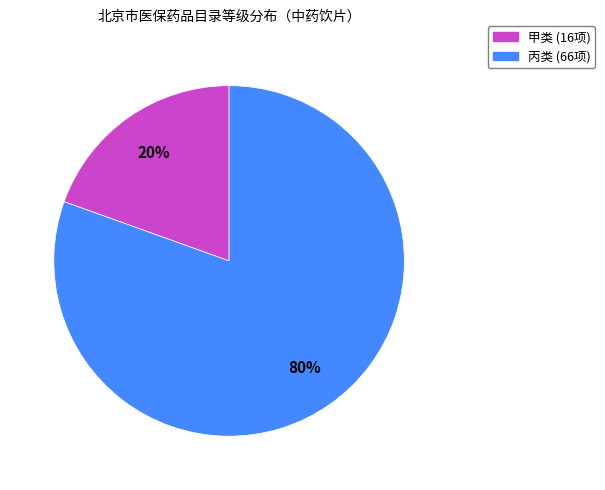

Count the number of slices in the pie.

2